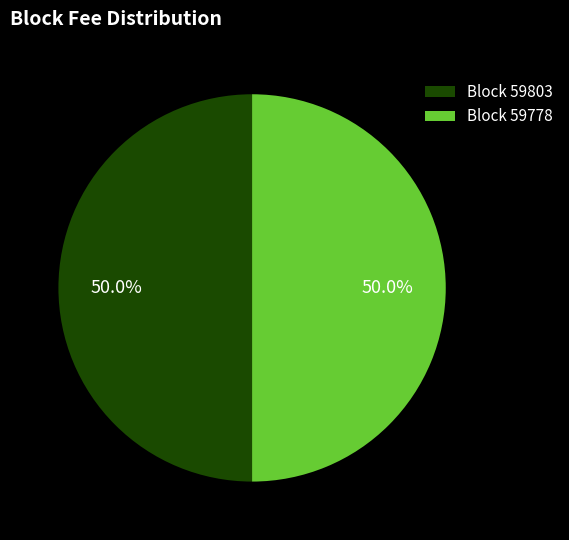

Combined, what portion of the pie is Block 59778 and Block 59803?

100.0%